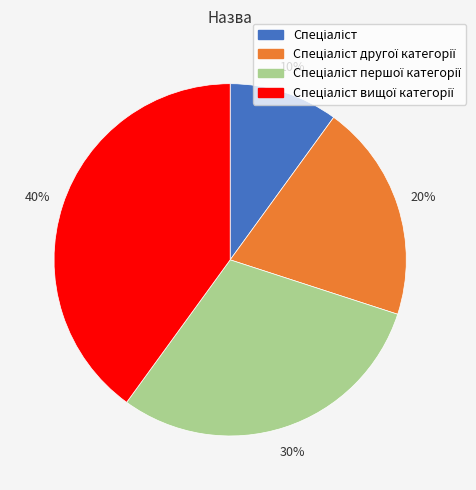

Does any single category account for the majority?

No